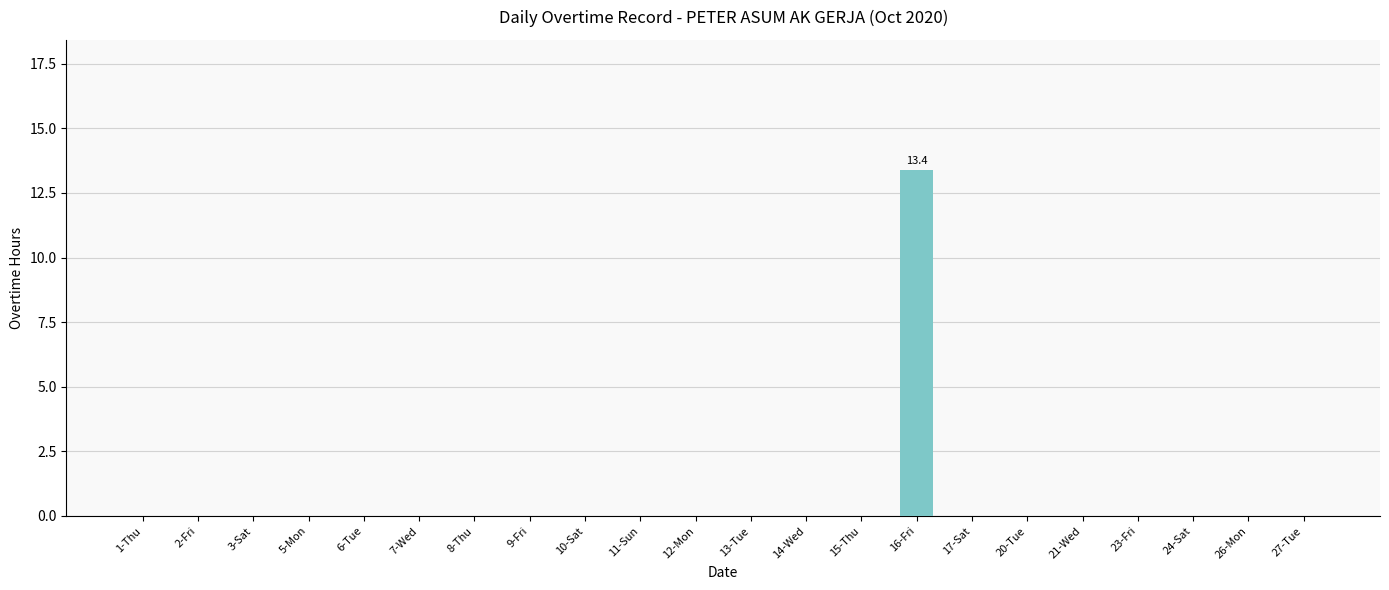

What is the greatest value displayed?

13.4